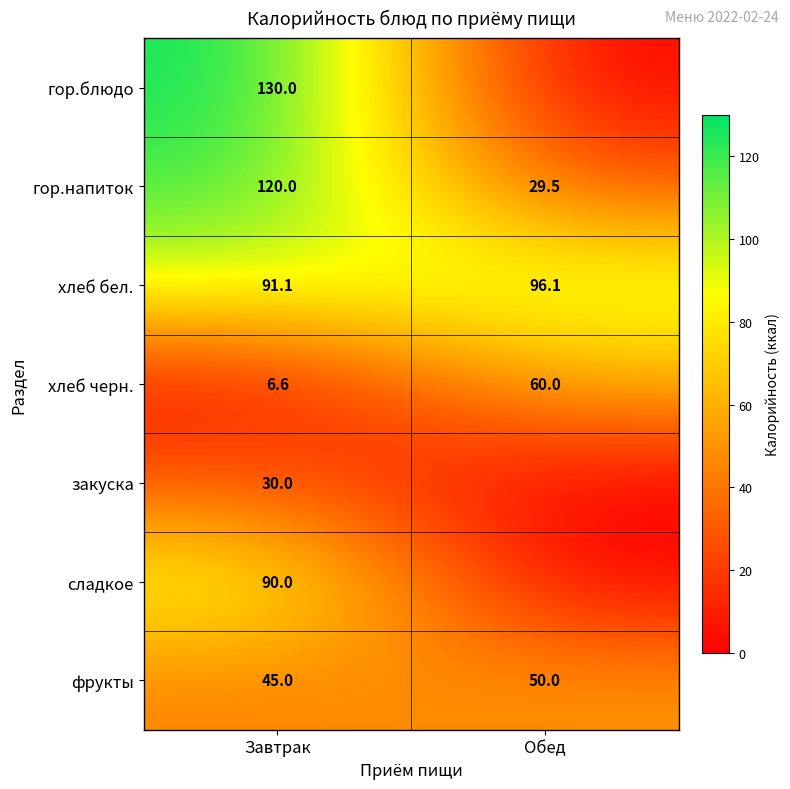

Which has a higher value, Обед or Завтрак?

Завтрак